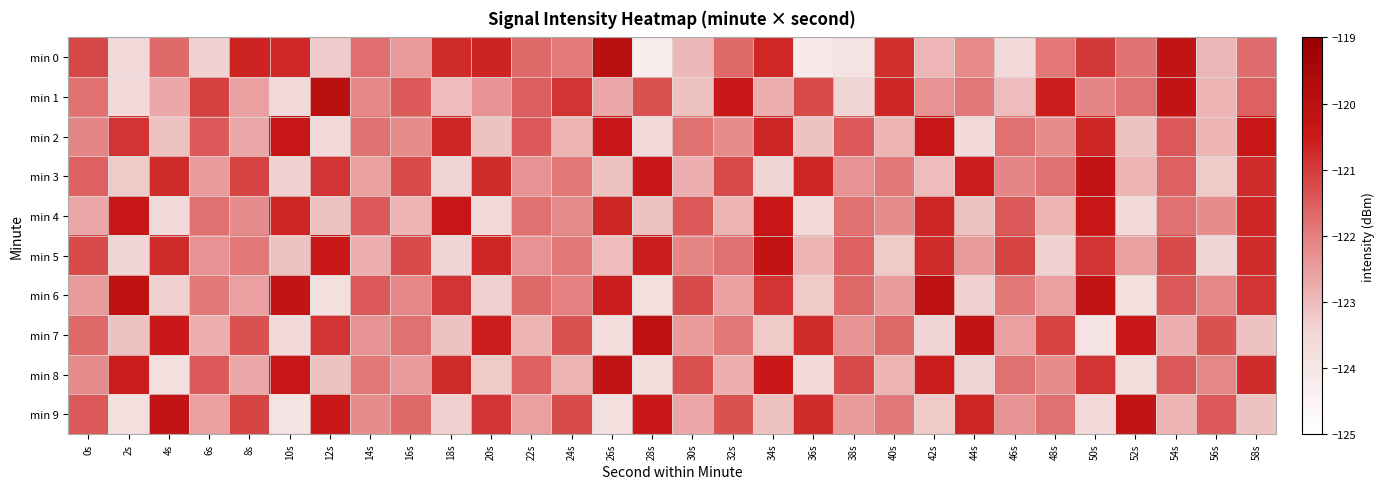

At which category does the chart reach its peak across all series?

26s